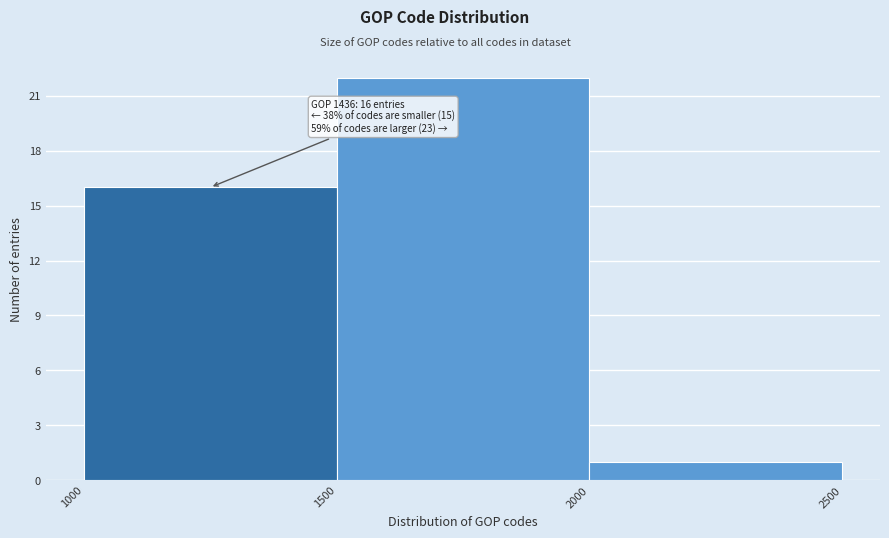

Over which range of the x-axis is the bar tallest?

1500 to 2000